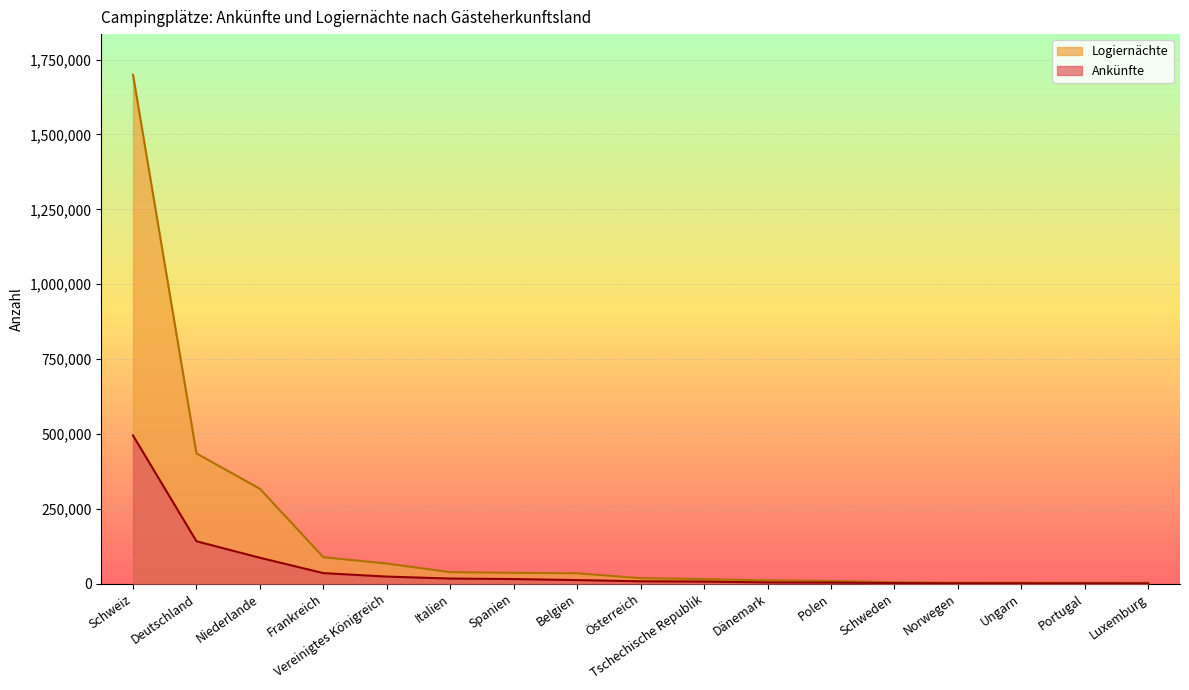

At how many categories does at least one series exceed 744490?

1